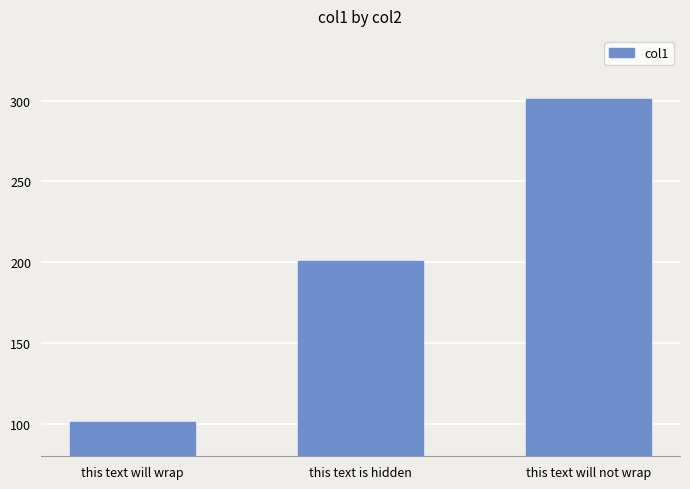

What is the approximate value at this text will wrap?

101